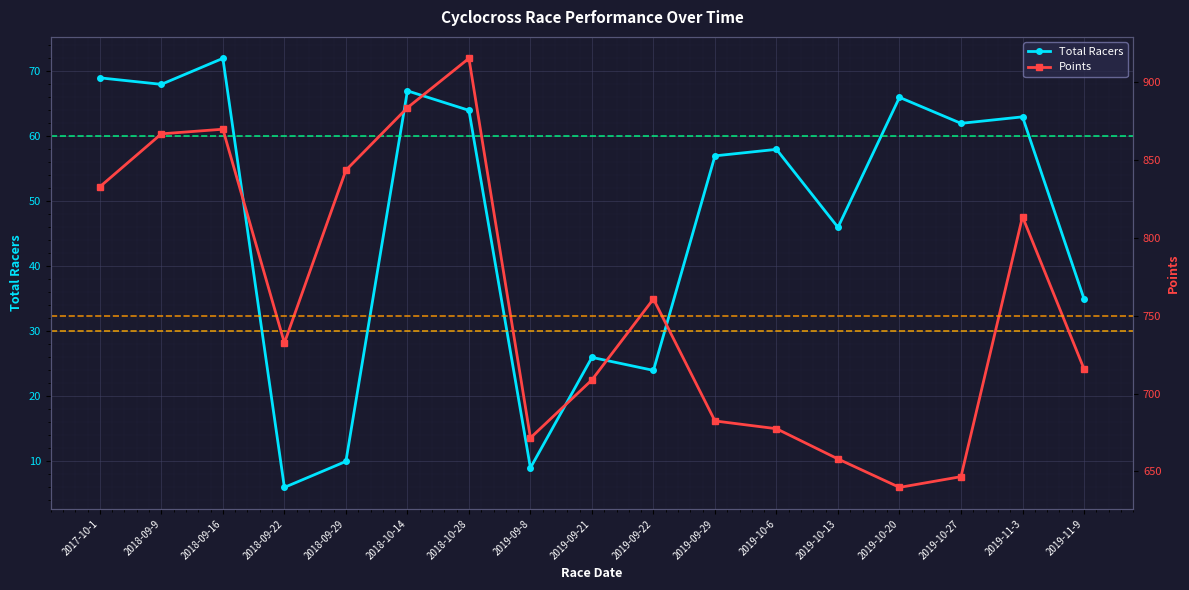

At which category is the sum across all series the highest?

2018-10-28